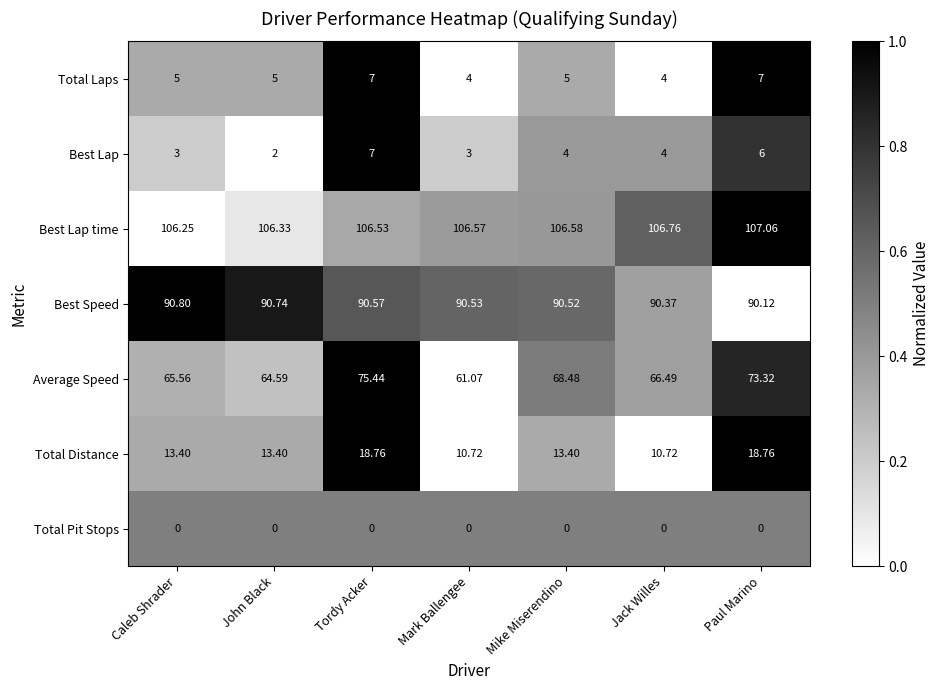

At which category does the chart reach its peak across all series?

Paul Marino